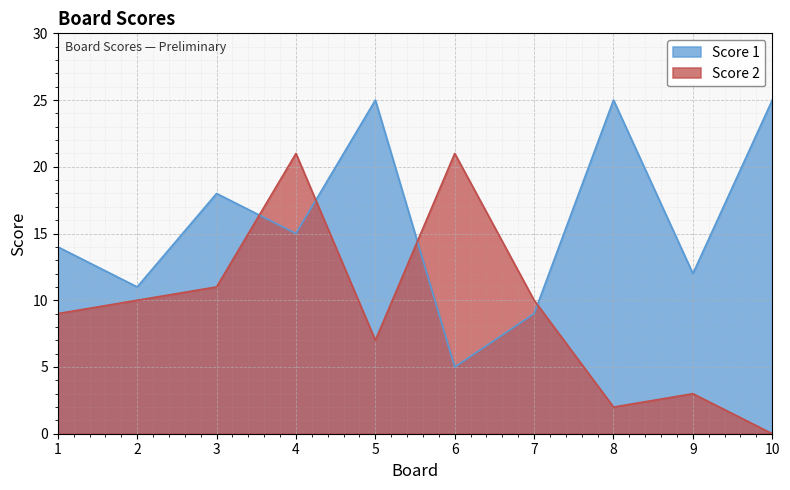

Rank the series by their maximum value, from lowest to highest.

Score 2, Score 1